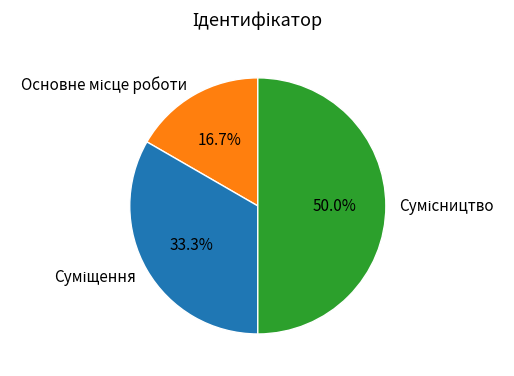

Is there a majority slice in this chart?

No